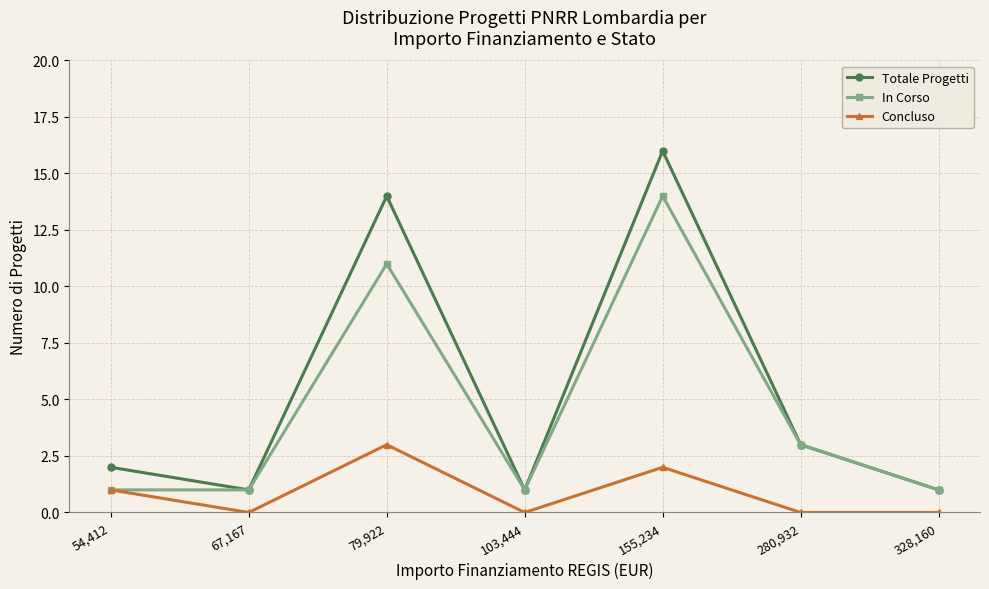

How many In Corso values are between 1 and 11?

6